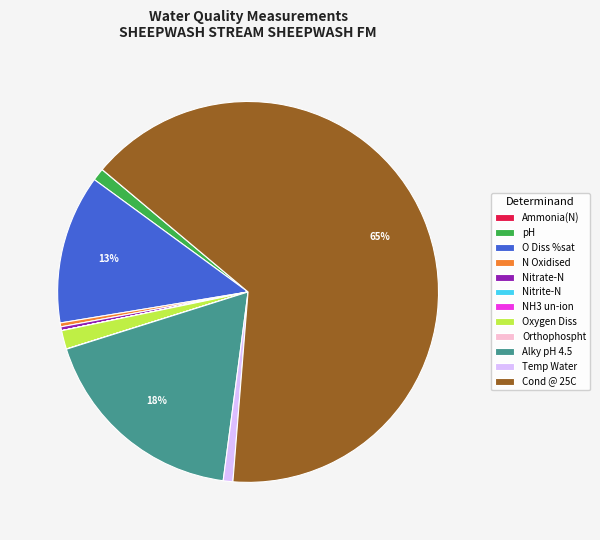

Which has a higher value, N Oxidised or O Diss %sat?

O Diss %sat